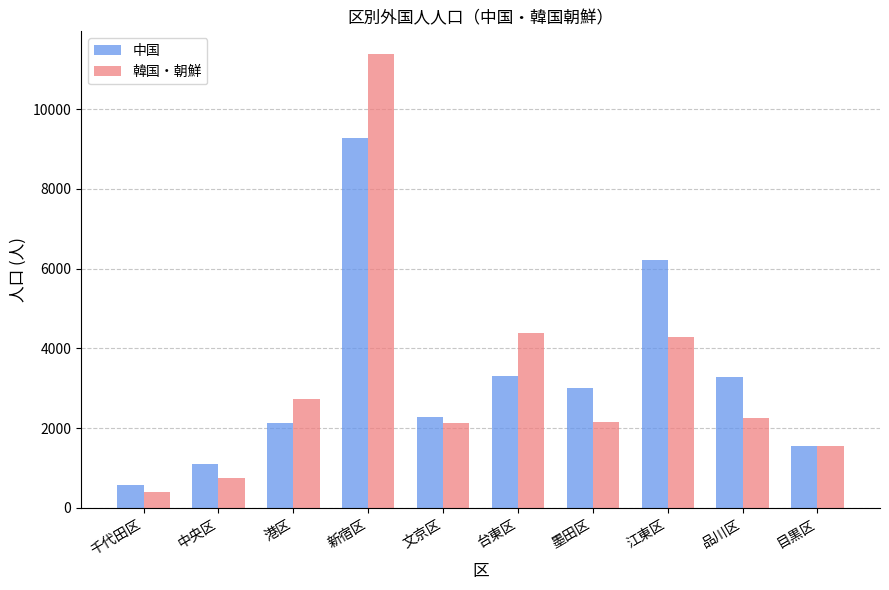

How many values in the 中国 series are below 3000?

5